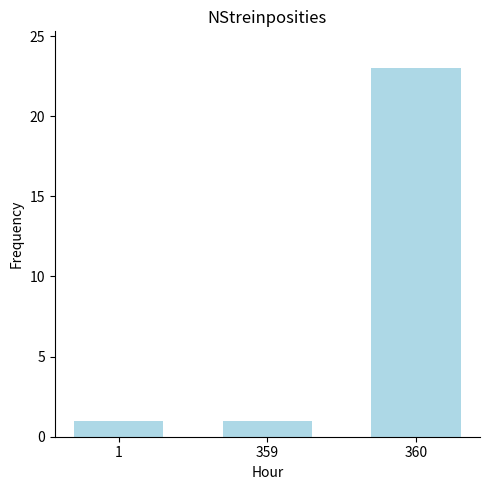

Reading left to right, extract all data points from this chart.

1	1	23